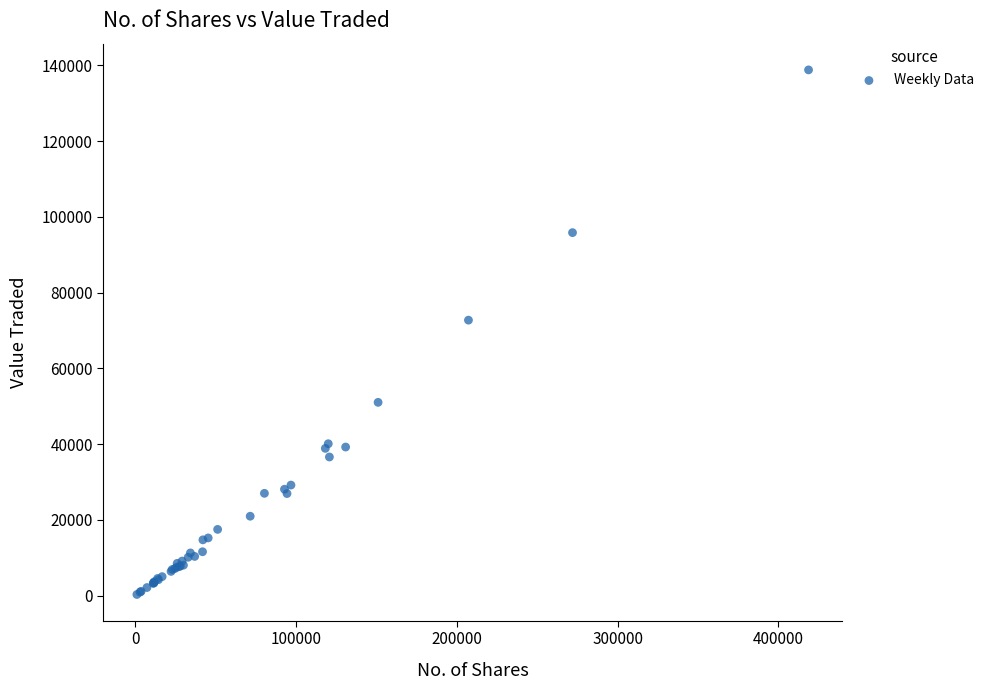

What Y value in the scatter plot is closest to 69574?

72750